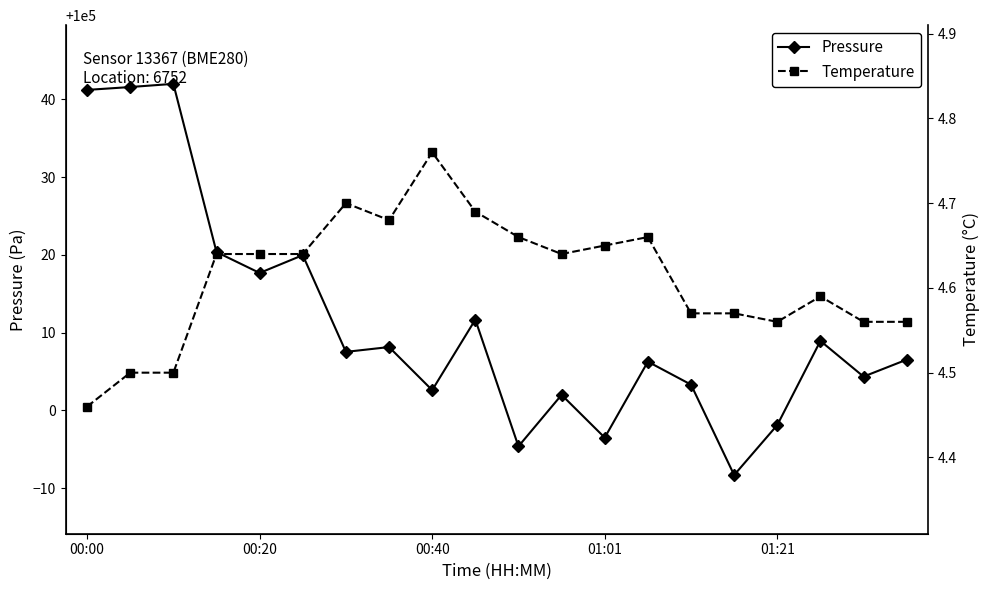

True or false: pressure has a value of 159719.6 at 00:40.

False